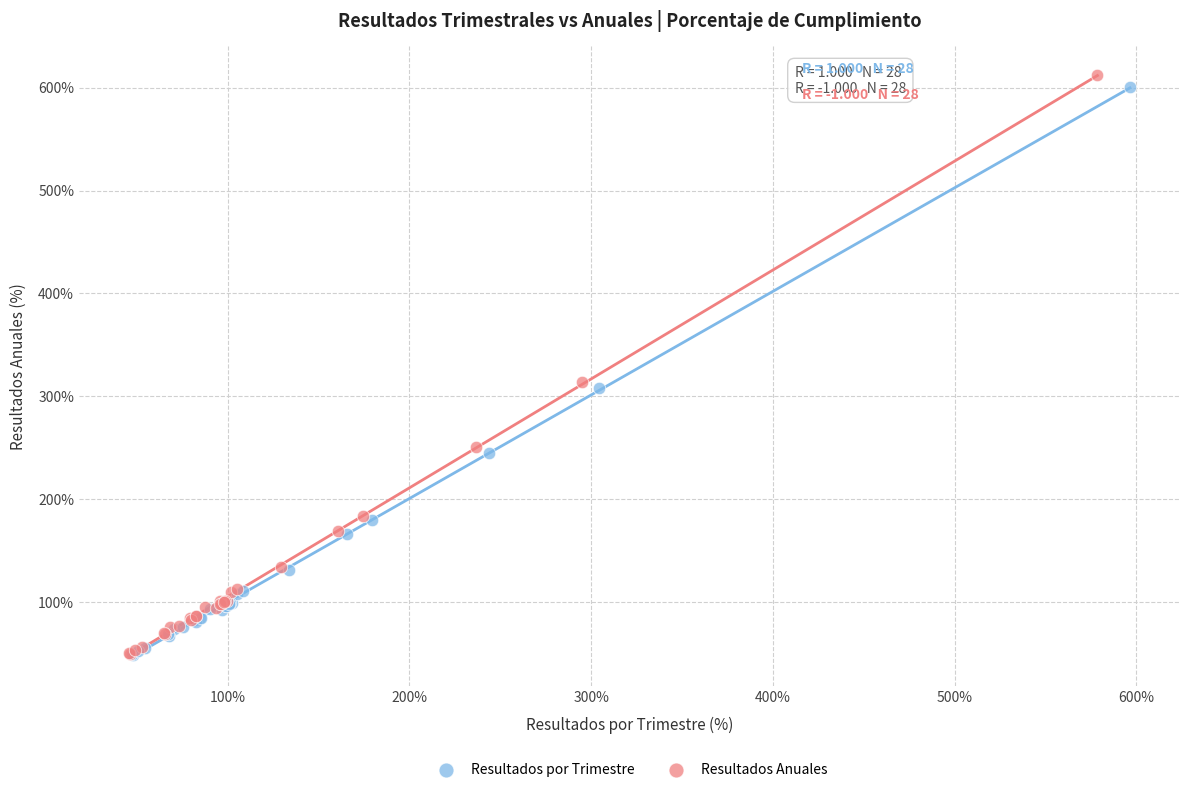

Which series has the widest spread of Y values?

Resultados Anuales